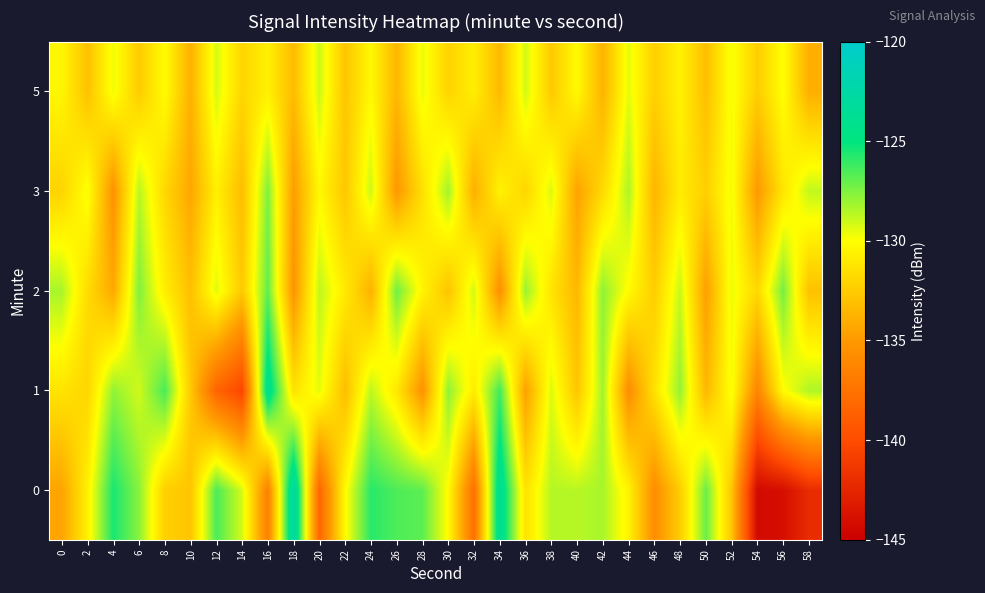

Reading right to left, list all the values displayed in this chart.

0: 58=-142.1	56=-144.0	54=-144.3	52=-132.8	50=-127.1	48=-132.4	46=-135.7	44=-130.6	42=-128.3	40=-128.6	38=-128.6	36=-131.4	34=-123.4	32=-137.7	30=-130.2	28=-126.8	26=-126.5	24=-125.8	22=-130.2	20=-138.3	18=-122.3	16=-136.6	14=-129.2	12=-126.5	10=-132.8	8=-132.3	6=-127.7	4=-125.5	2=-130.7	0=-134.4
1: 58=-128.4	56=-130.1	54=-136.2	52=-129.8	50=-133.5	48=-127.9	46=-131.4	44=-135.7	42=-128.1	40=-132.8	38=-129.3	36=-134.6	34=-126.3	32=-130.9	30=-127.8	28=-135.4	26=-131.1	24=-128.7	22=-133.2	20=-129.5	18=-131.4	16=-123.7	14=-140.4	12=-138.4	10=-132.6	8=-126.4	6=-129.1	4=-127.9	2=-132.0	0=-131.3
2: 58=-133.0	56=-127.3	54=-131.9	52=-129.6	50=-134.7	48=-128.9	46=-132.4	44=-130.2	42=-127.8	40=-133.5	38=-131.3	36=-128.0	34=-135.6	32=-129.1	30=-132.9	28=-130.5	26=-127.2	24=-133.8	22=-131.0	20=-128.7	18=-135.3	16=-126.9	14=-132.6	12=-129.4	10=-133.1	8=-130.8	6=-127.5	4=-134.2	2=-131.7	0=-128.3
3: 58=-128.8	56=-131.2	54=-135.0	52=-129.7	50=-132.3	48=-130.9	46=-133.6	44=-128.4	42=-131.8	40=-134.5	38=-129.3	36=-132.0	34=-130.6	32=-133.9	30=-128.2	28=-131.5	26=-135.1	24=-129.0	22=-132.7	20=-130.3	18=-134.8	16=-127.5	14=-133.2	12=-130.7	10=-134.3	8=-131.9	6=-128.6	4=-135.4	2=-129.8	0=-132.1
5: 58=-133.9	56=-130.0	54=-132.4	52=-129.8	50=-133.1	48=-130.6	46=-132.3	44=-129.5	42=-133.7	40=-130.2	38=-132.6	36=-129.1	34=-133.4	32=-130.8	30=-132.1	28=-129.6	26=-133.5	24=-130.3	22=-132.8	20=-129.0	18=-133.3	16=-130.7	14=-132.0	12=-129.2	10=-133.8	8=-130.1	6=-132.5	4=-129.7	2=-133.0	0=-130.4